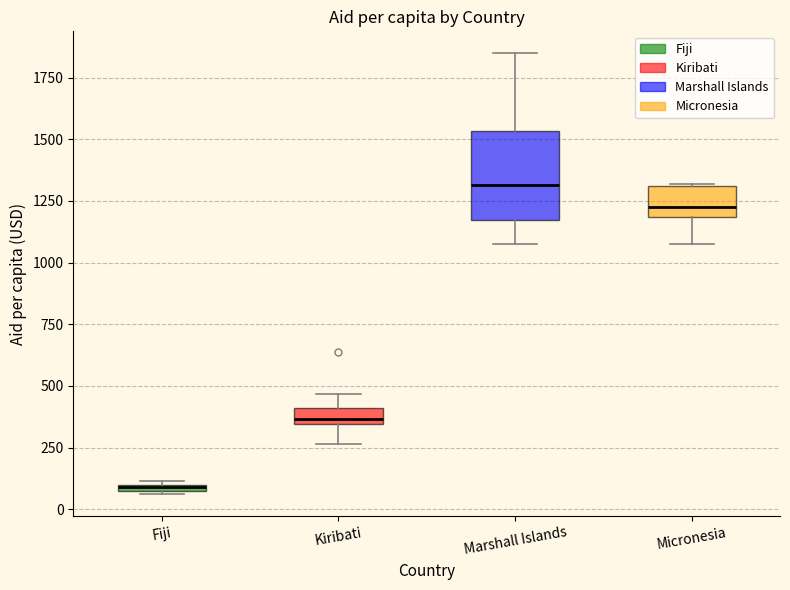

Which box's median line is the highest?

Marshall Islands